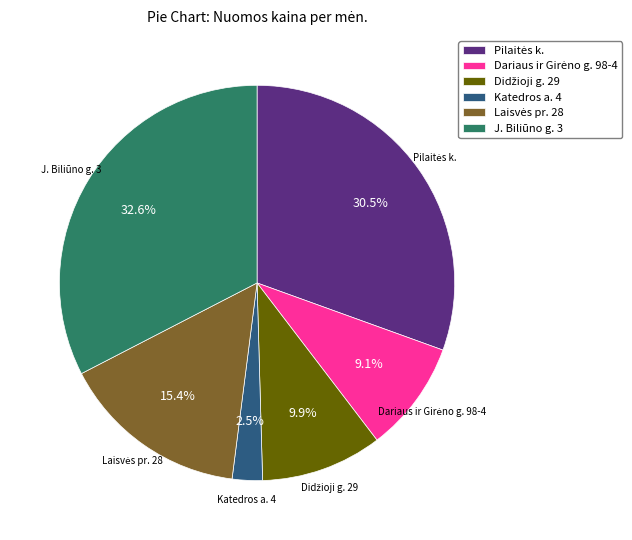

Count the number of slices in the pie.

6